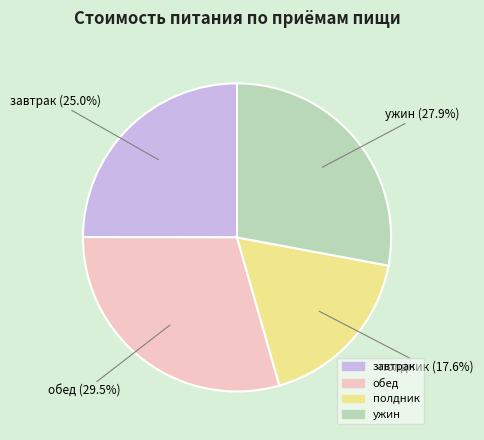

How much of the chart is everything except полдник?

82.4%